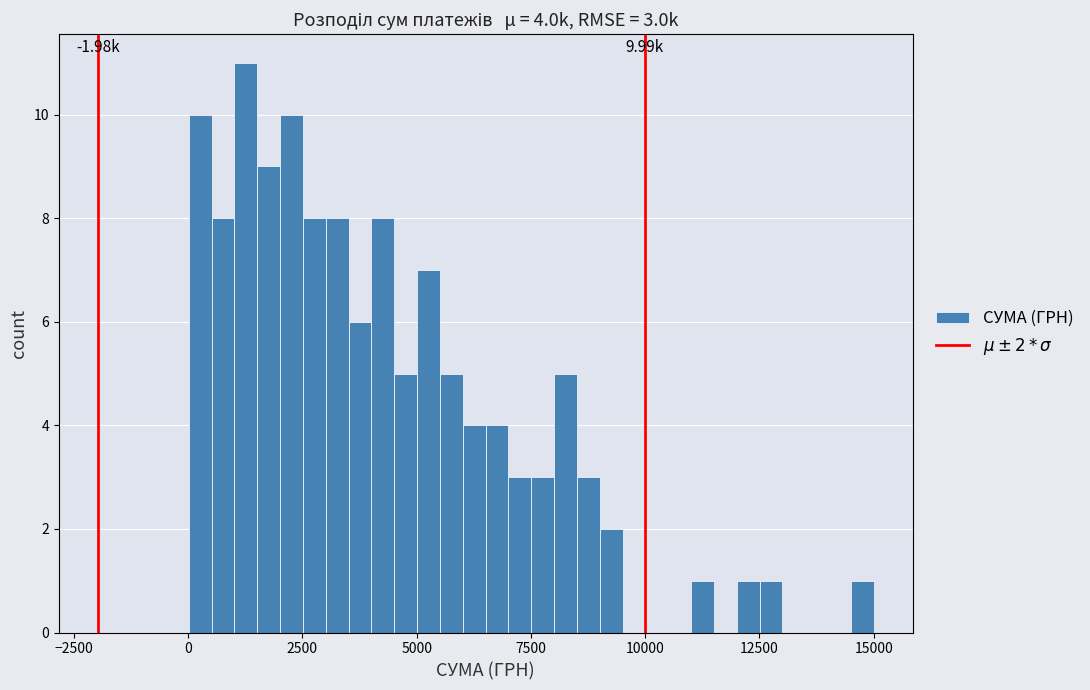

Around what value on the x-axis is the tallest bar? Give the approximate position of its centre, as read against the axis.

1500